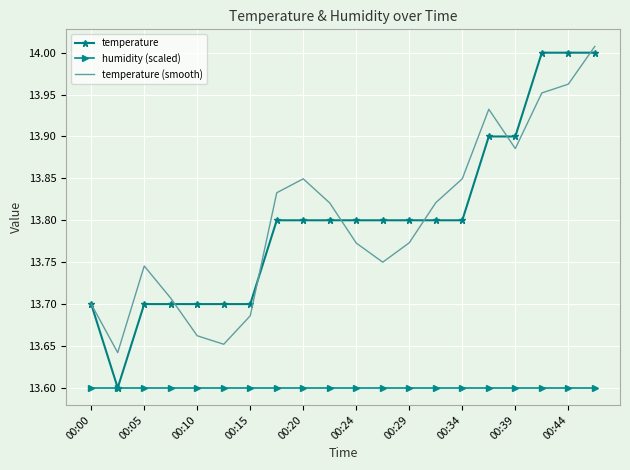

Which series has the largest range (max minus min)?

temperature